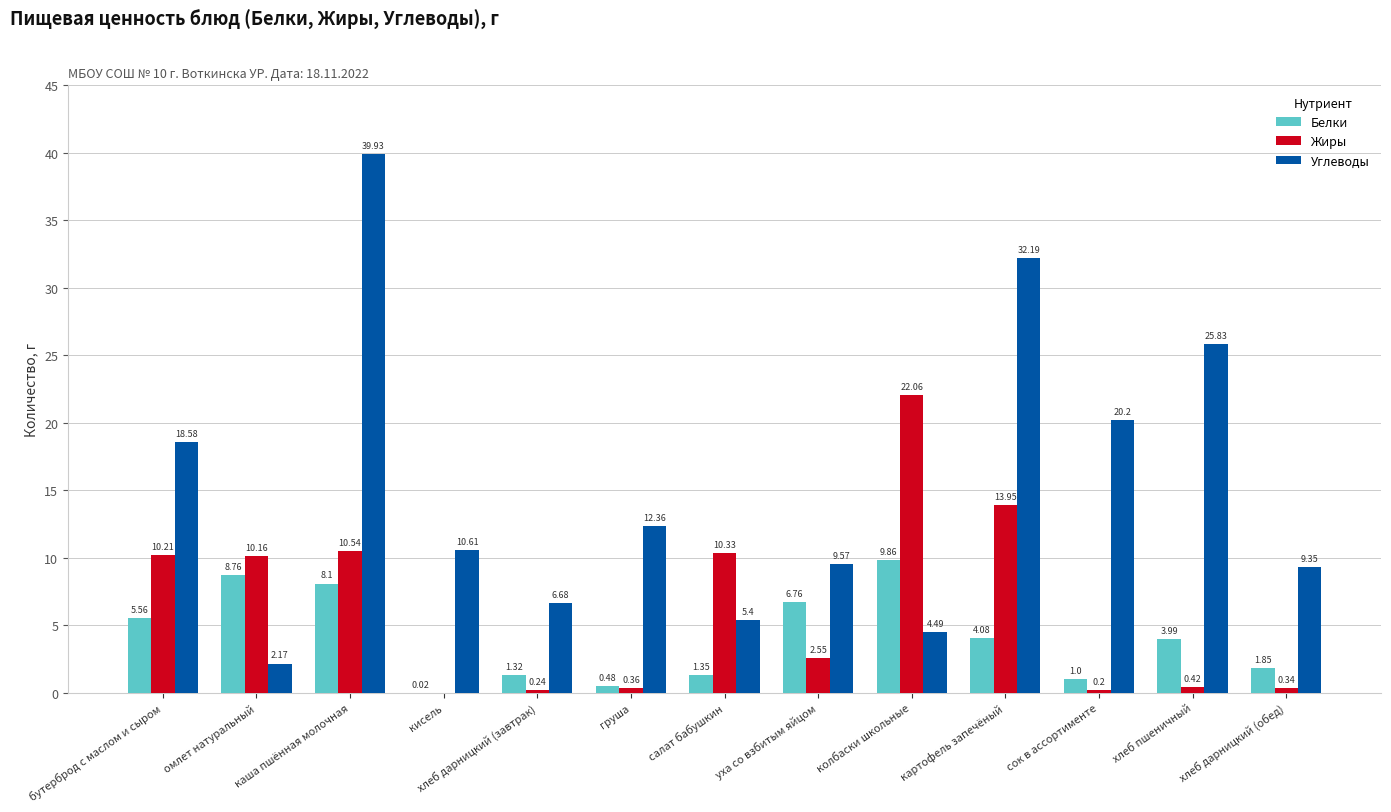

What is the maximum value for Белки?

9.9